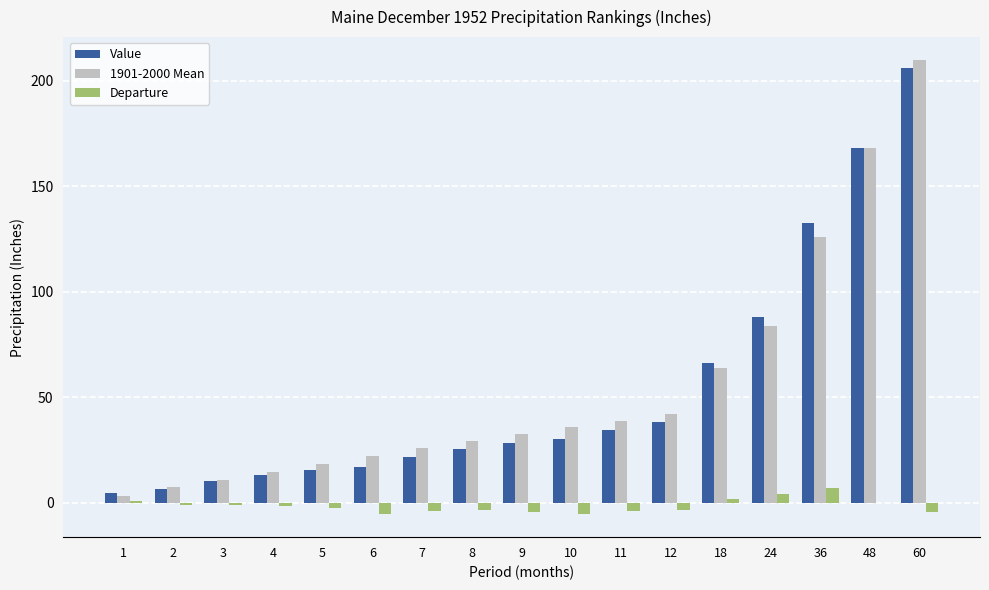

How many distinct data groups are displayed?

3